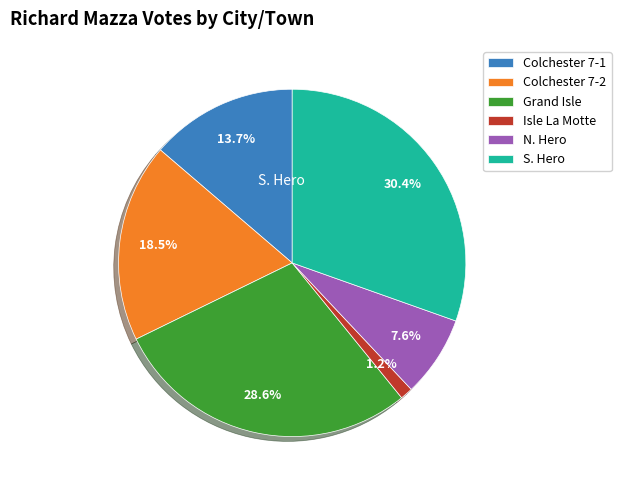

Does S. Hero represent more than half of the total?

No